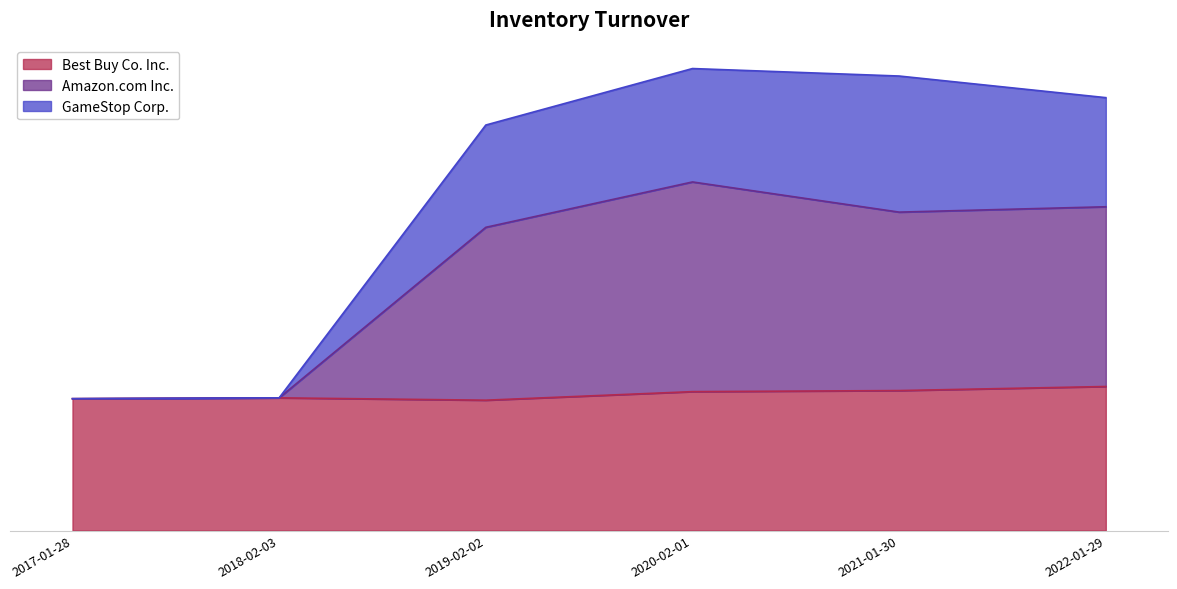

True or false: Best Buy Co. Inc. and GameStop Corp. intersect in this chart.

False